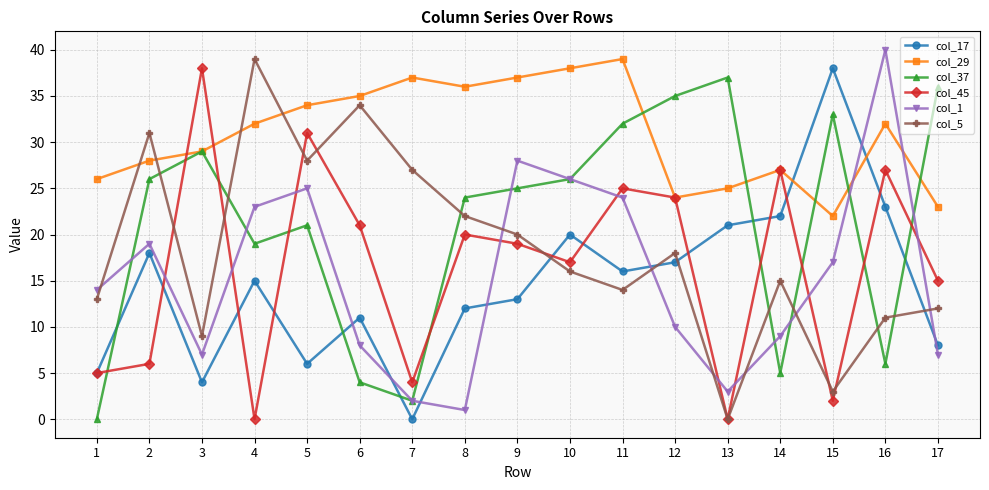

At how many categories does at least one series exceed 0?

17